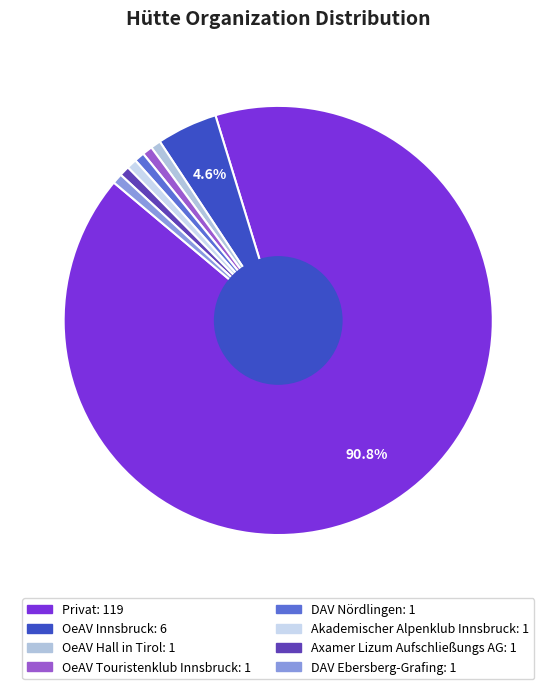

Which category has the biggest portion of the pie?

Privat